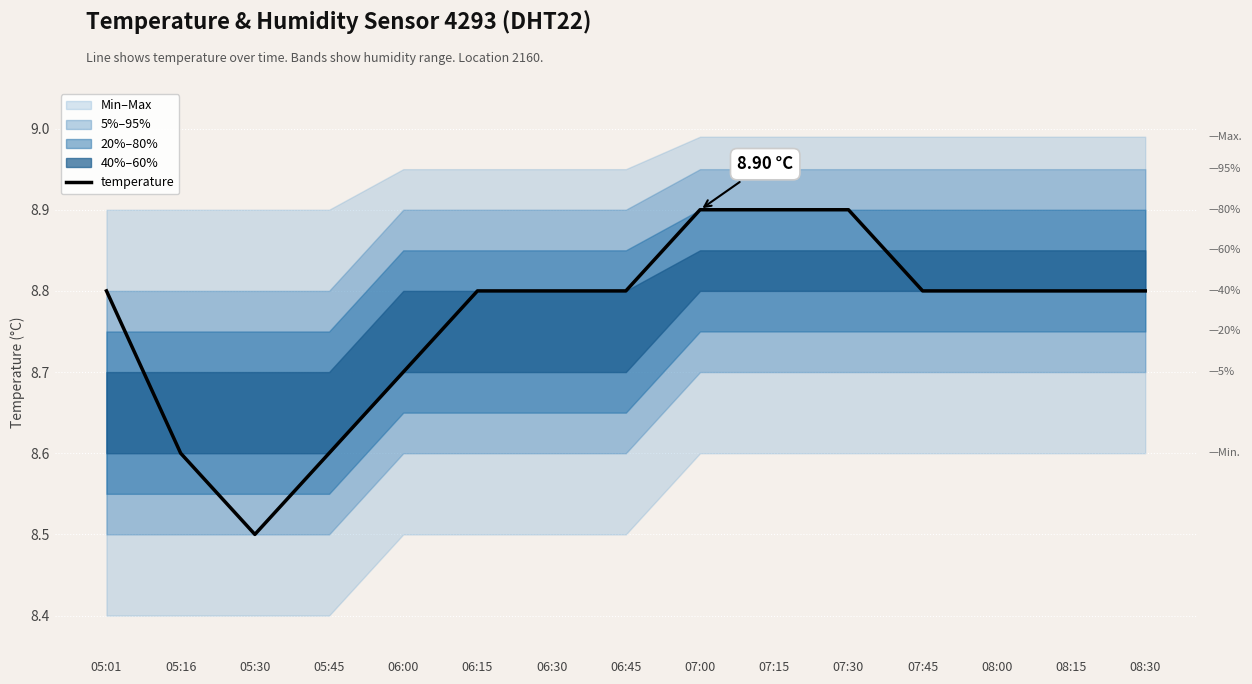

What is the value of the 8th point from the left?

8.8